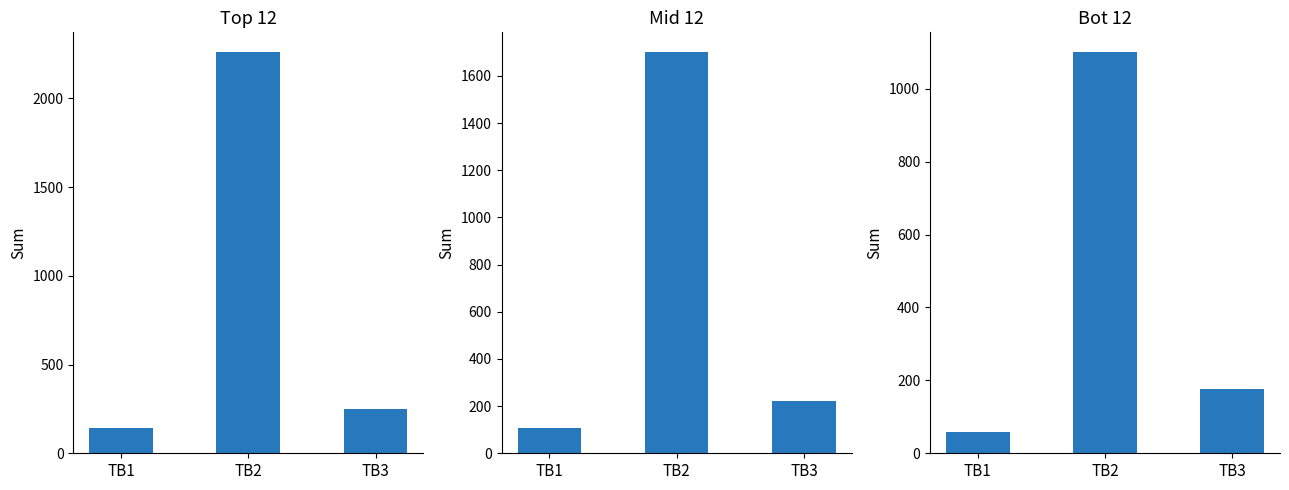

What is the minimum value for Top 12?

144.0